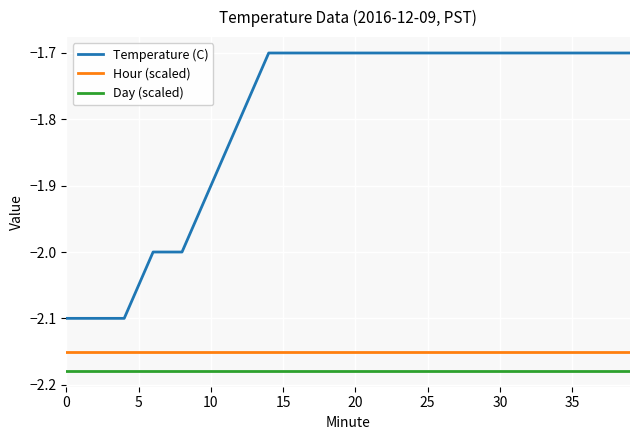

Rank the series by their maximum value, from highest to lowest.

Temperature (C), Hour (scaled), Day (scaled)